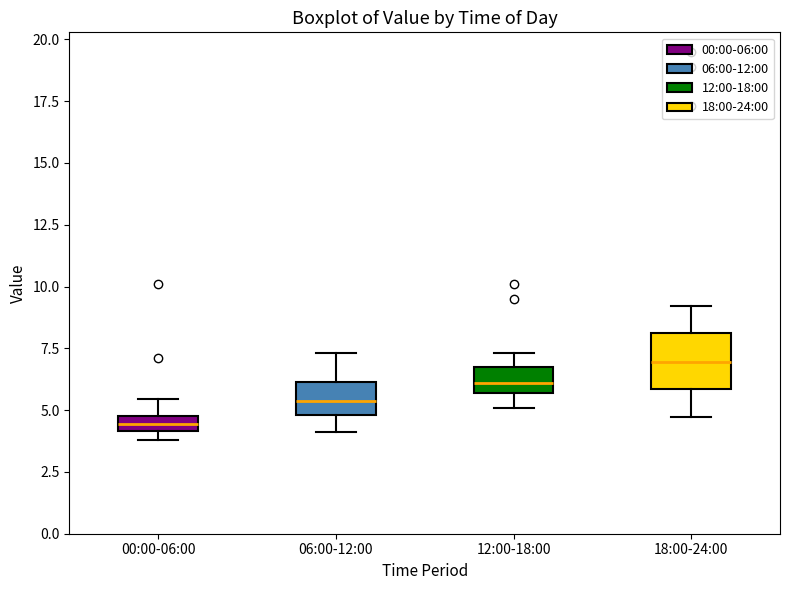

Where is the upper edge of the box for 00:00-06:00 on the y-axis? The values are not printed on the chart, so give them approximately, as read against the axis.

4.5